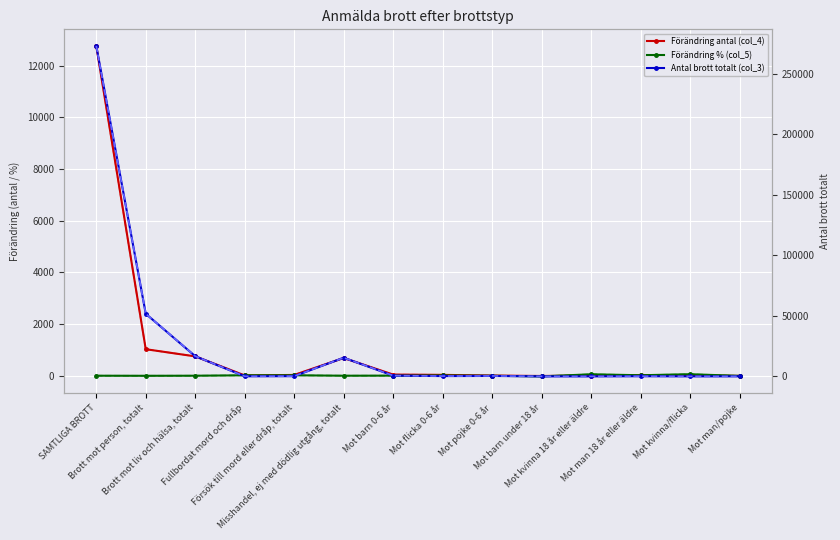

What is the approximate value of Förändring % (col_5) (dashed) at Brott mot liv och hälsa, totalt?

4.7